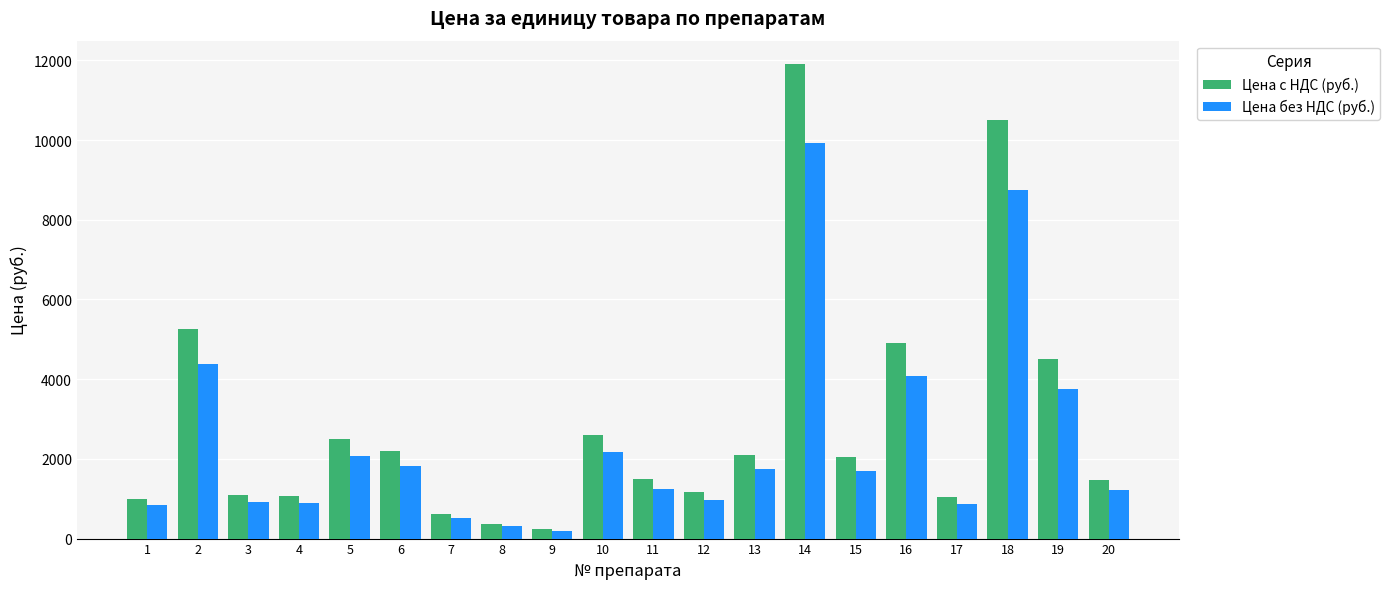

True or false: Цена с НДС (руб.) has a value of 2600.0 at 10.

True